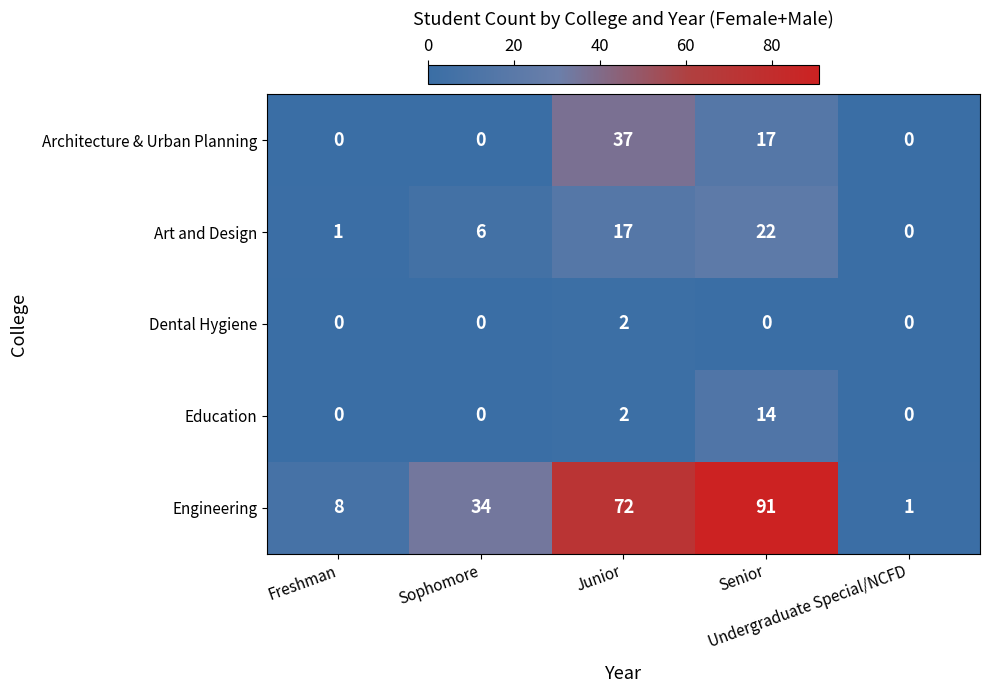

Count the number of data series in this chart.

5